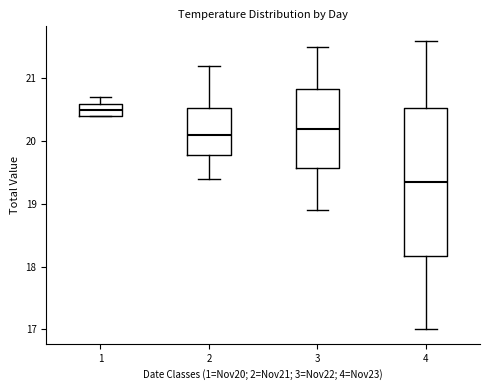

Reading left to right, read every box against the y-axis: the position of its median line, the range the box covers, and the ends of its whiskers. The values are not printed on the chart, so give them approximately, as read against the axis.

1: median 20.5, box 20.4 to 20.6, whiskers 20.4 to 20.7
2: median 20.1, box 19.8 to 20.5, whiskers 19.4 to 21.2
3: median 20.2, box 19.6 to 20.8, whiskers 18.9 to 21.5
4: median 19.4, box 18.2 to 20.5, whiskers 17.0 to 21.6